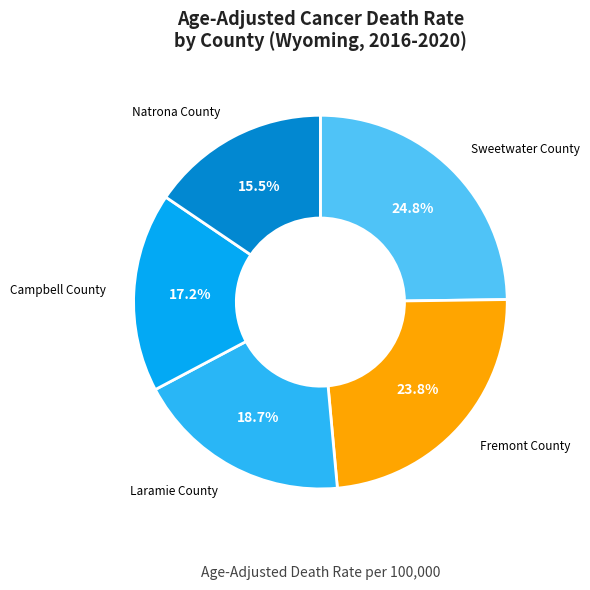

Rank the categories by value from highest to lowest.

Sweetwater County, Fremont County, Laramie County, Campbell County, Natrona County